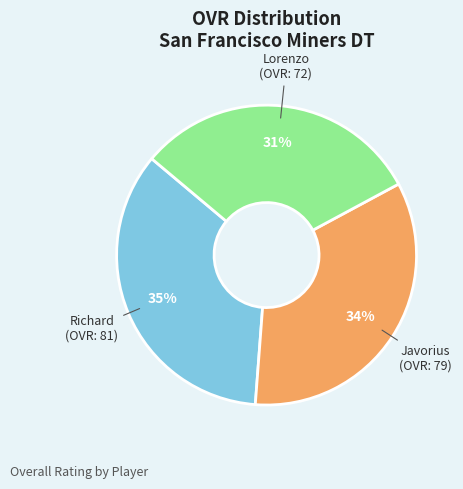

To the nearest percent, what is the average slice percentage?

33%